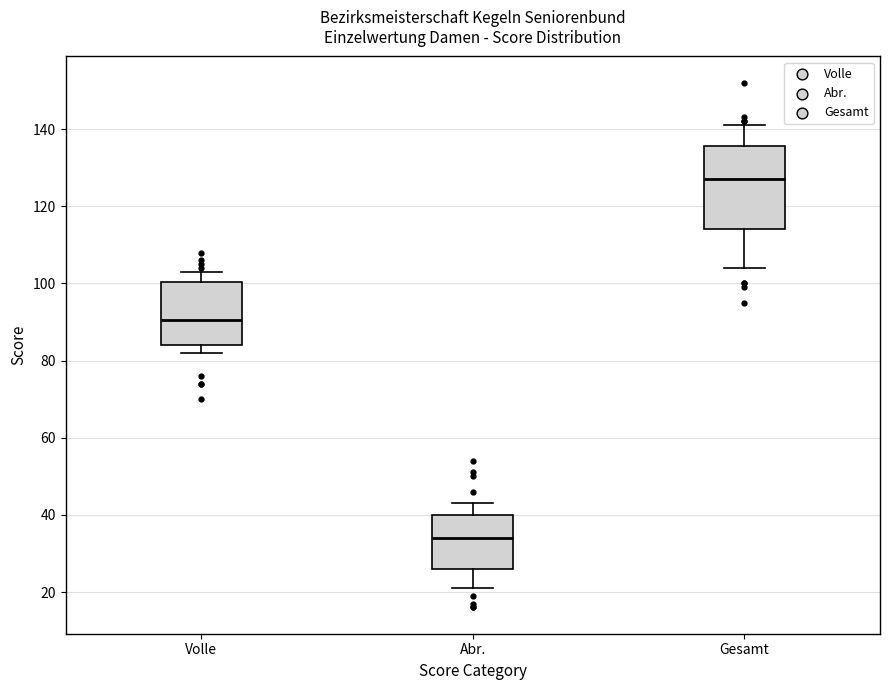

Which box is the tallest, from its lower edge to its upper edge?

Gesamt